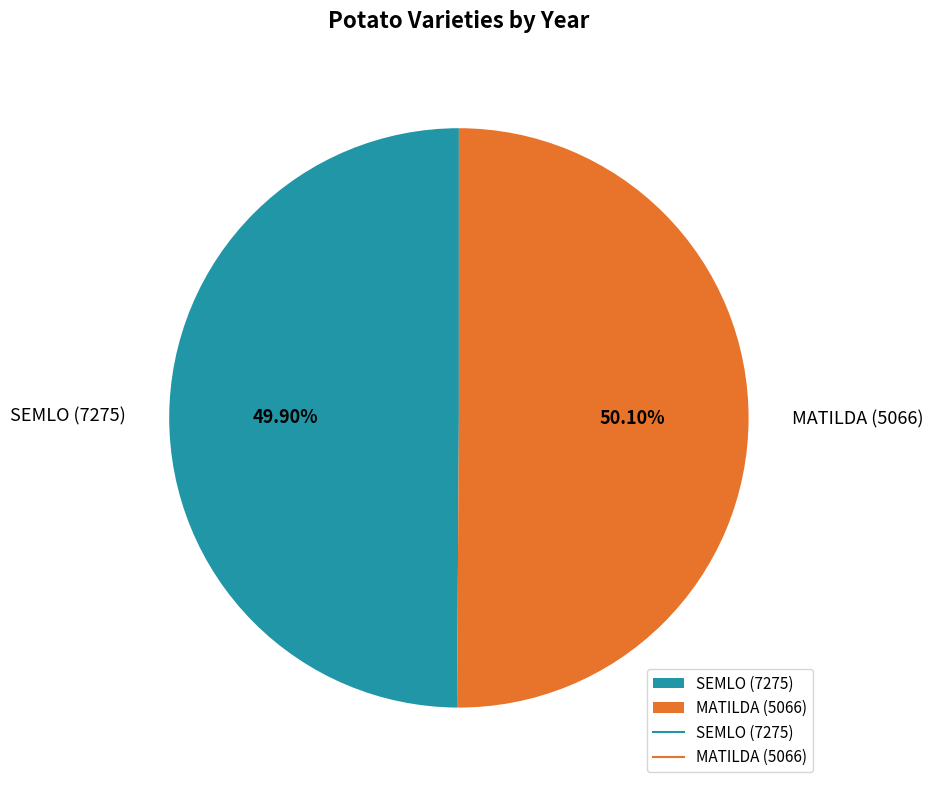

Combined, do MATILDA (5066) and SEMLO (7275) account for over 50%?

Yes